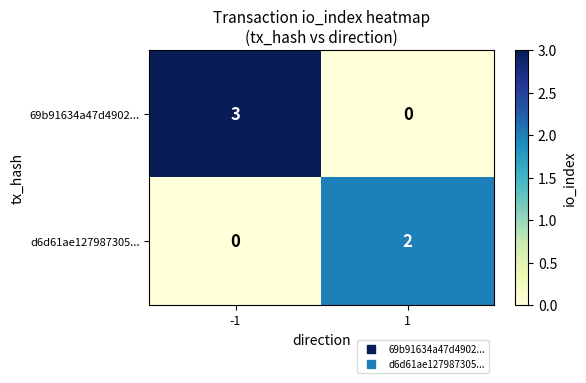

At how many categories does at least one series exceed 0?

2